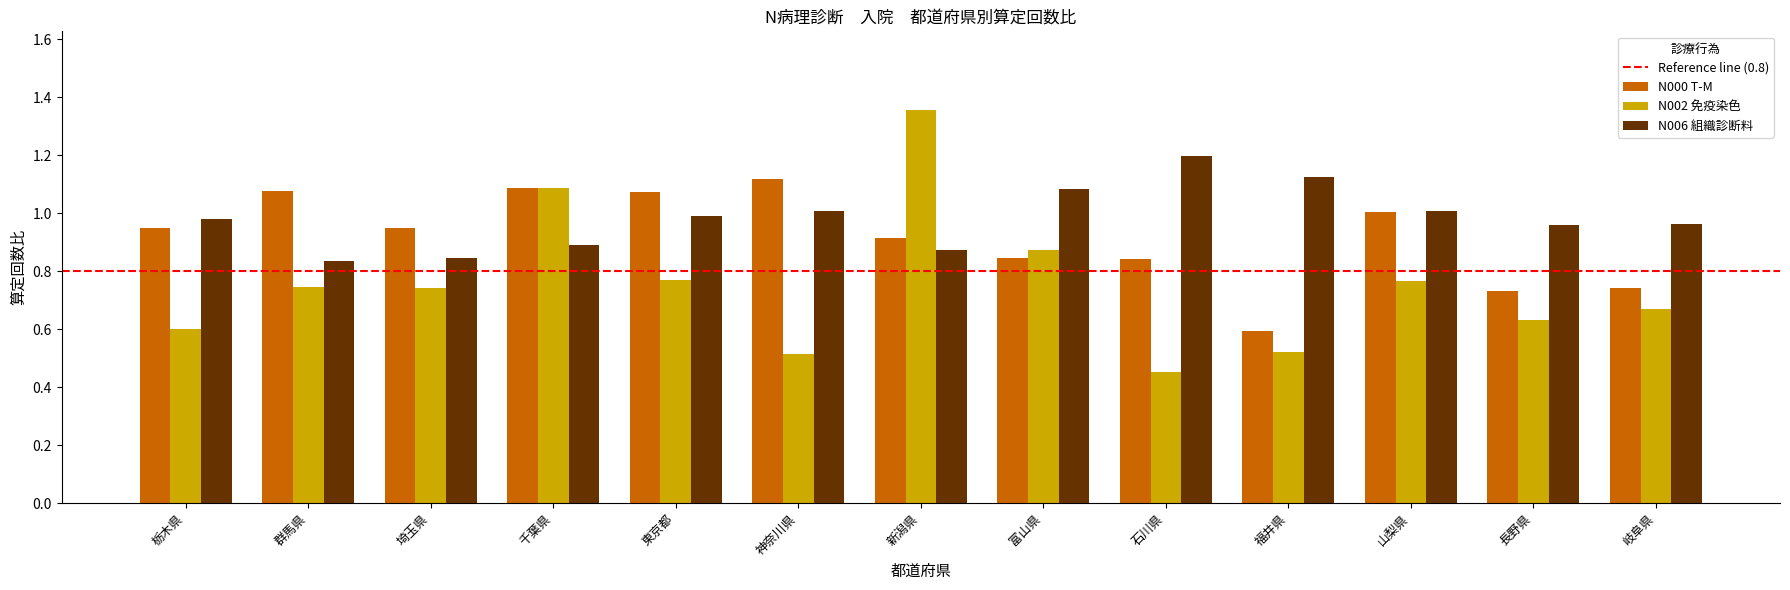

What is the difference between the highest and lowest values at 埼玉県?

0.2